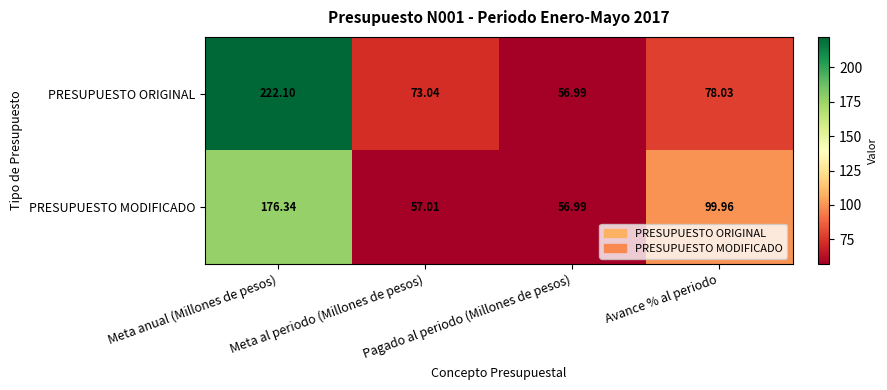

Which series has the widest spread of values?

PRESUPUESTO ORIGINAL